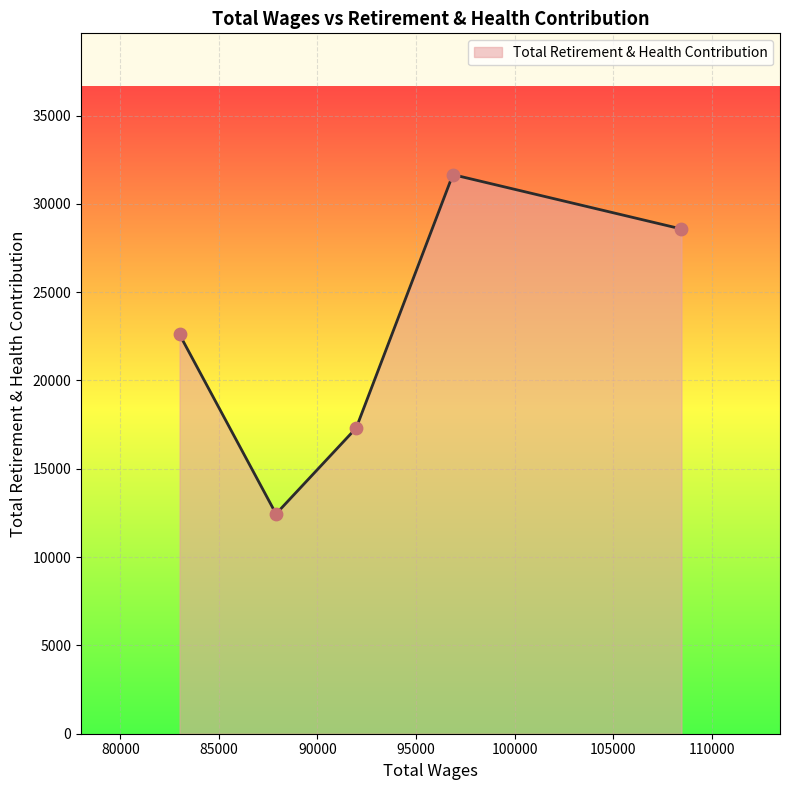

What is the maximum value shown in the chart?

31654